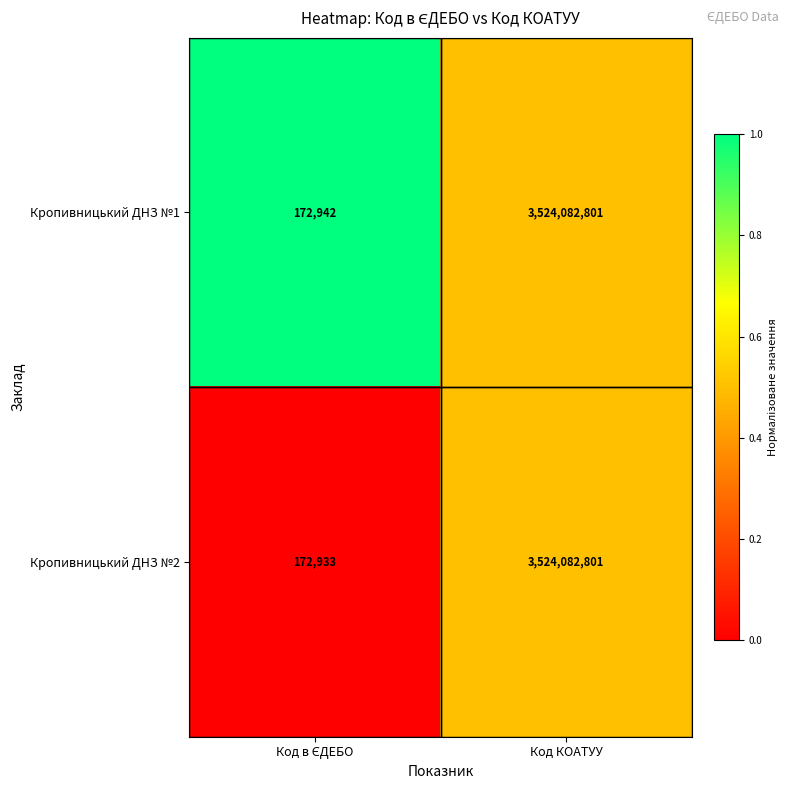

Which series has the largest range (max minus min)?

Кропивницький ДНЗ №2